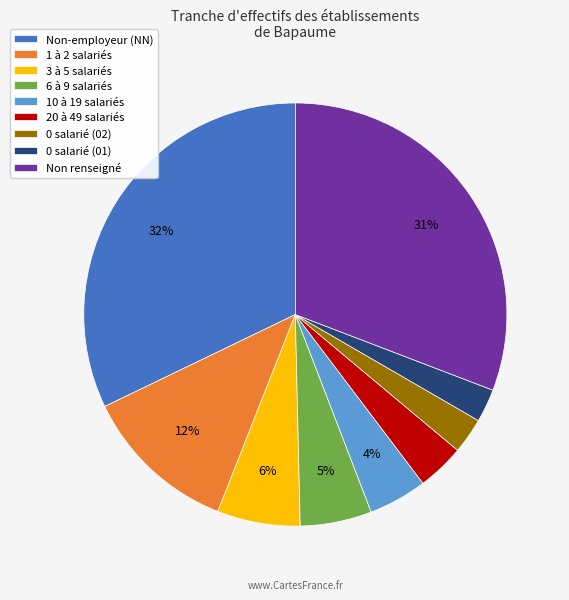

Combined, do 1 à 2 salariés and 0 salarié (01) account for over 50%?

No